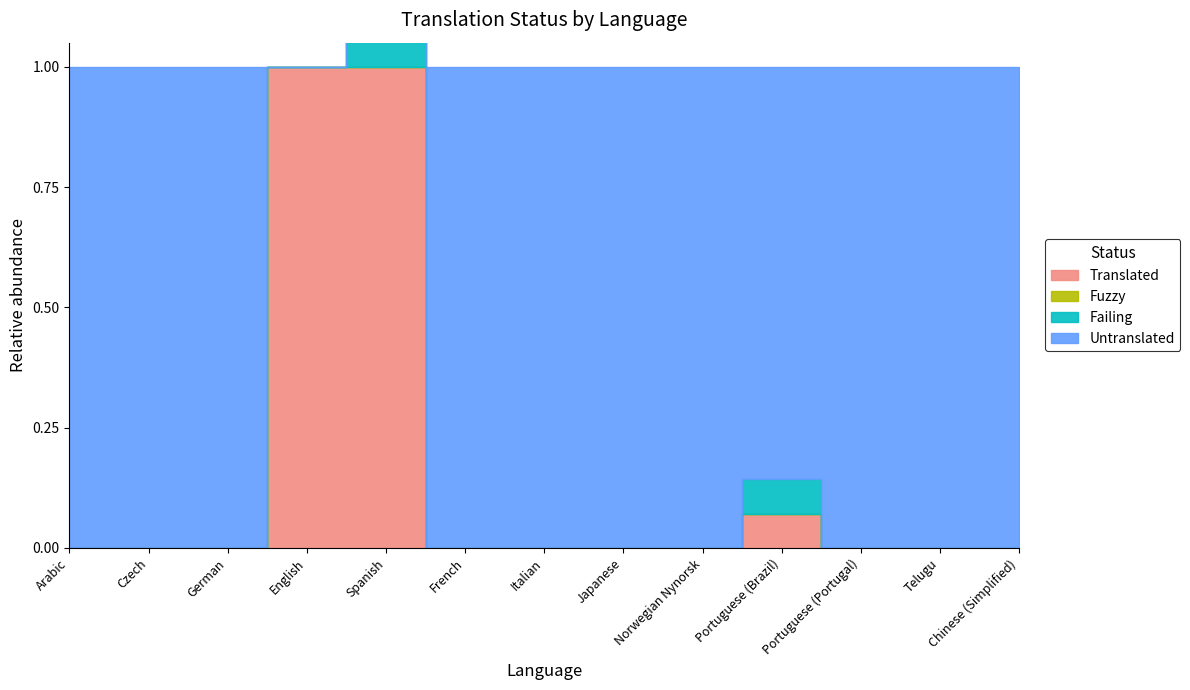

What is the sum of all untranslated values?

152